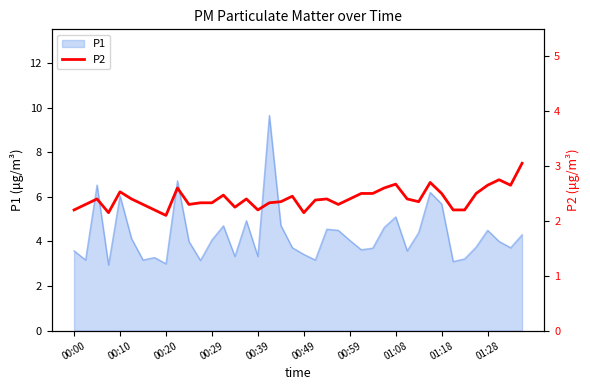

What is the sum of all values?

96.4